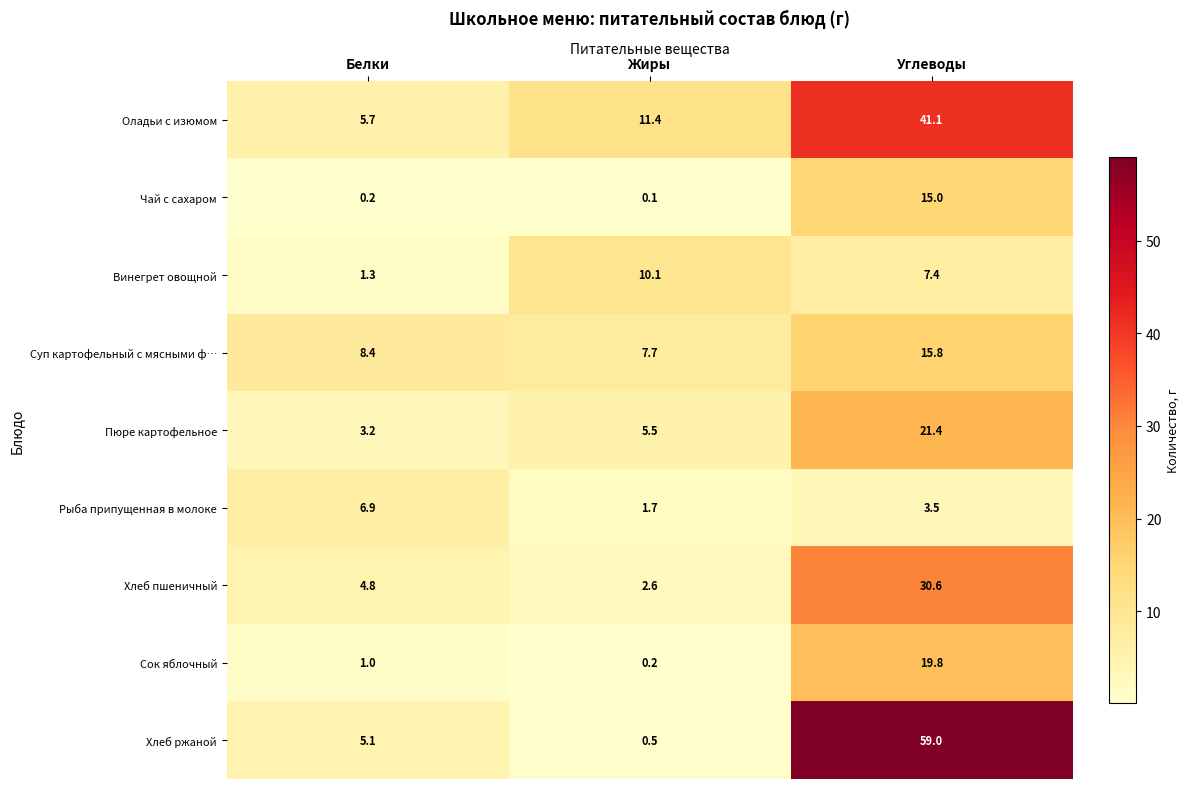

How many values in the Суп картофельный с мясными ф… series exceed 8?

2